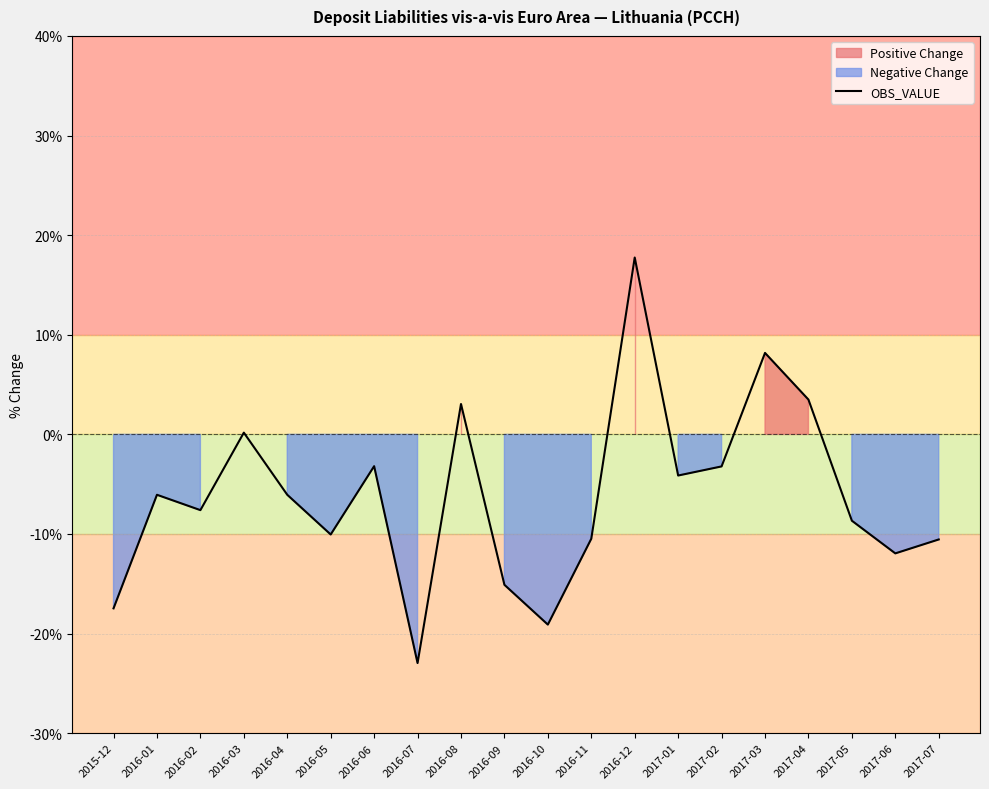

What position from the left is 2016-12?

13